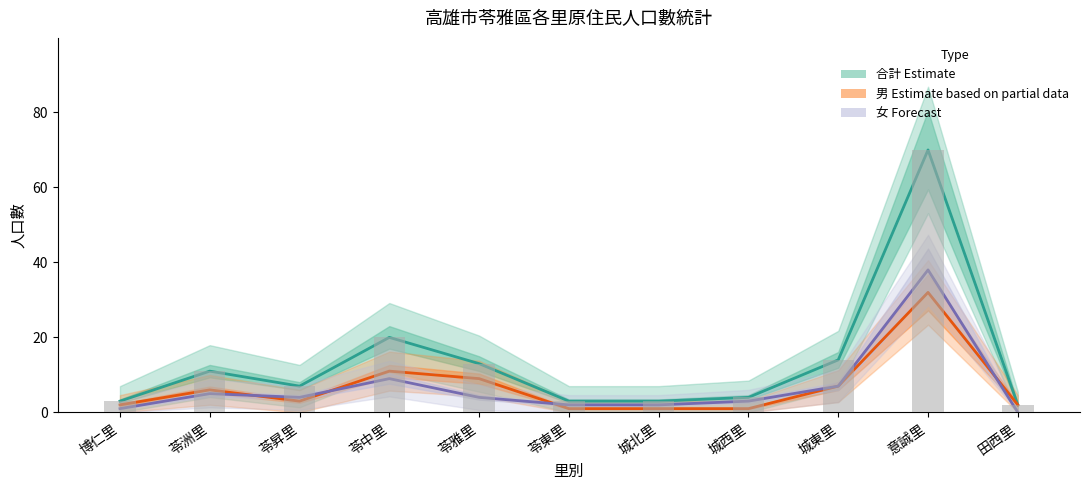

What is the difference between the highest and lowest values at 苓雅里?

9